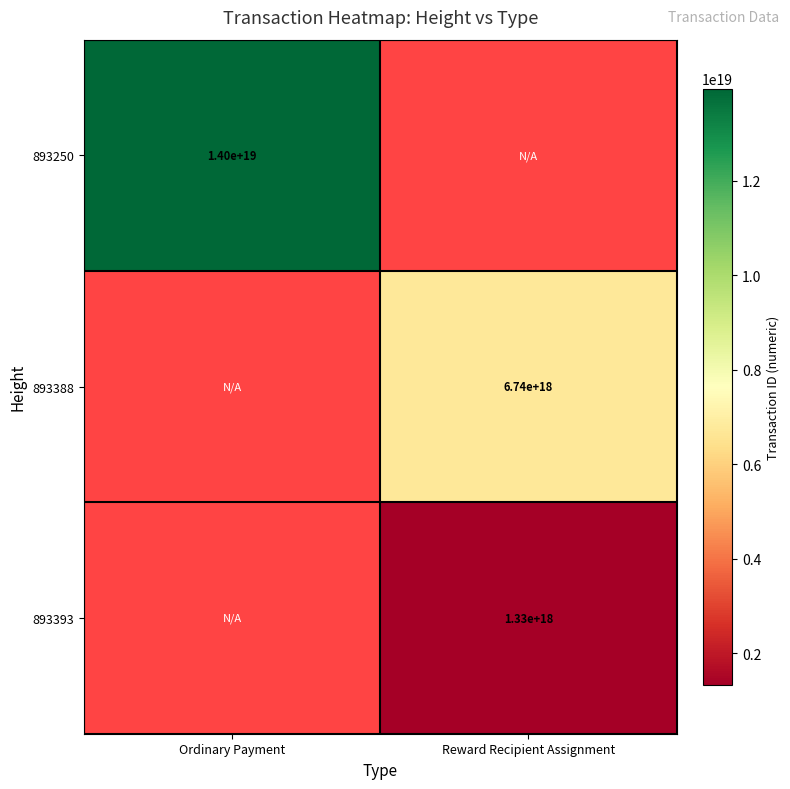

At which category does the chart reach its peak across all series?

Ordinary Payment